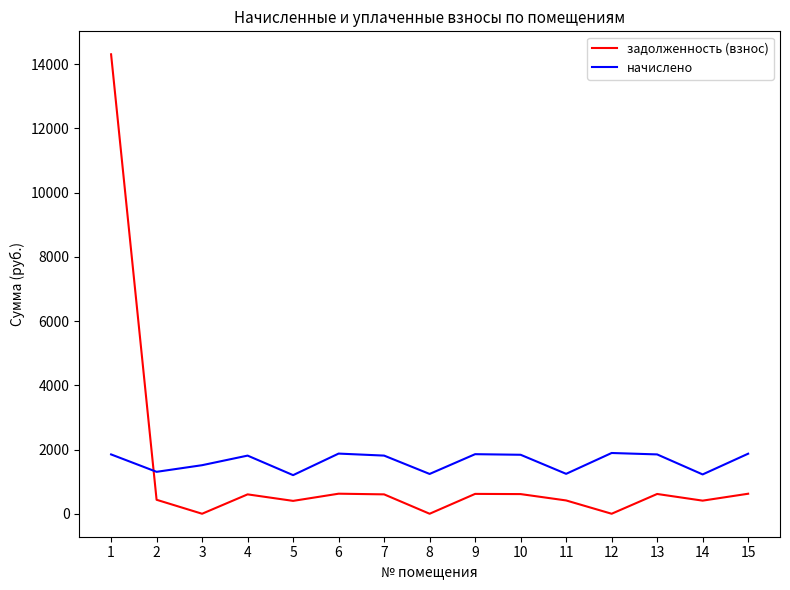

Rank the series by their maximum value, from lowest to highest.

начислено, задолженность (взнос)